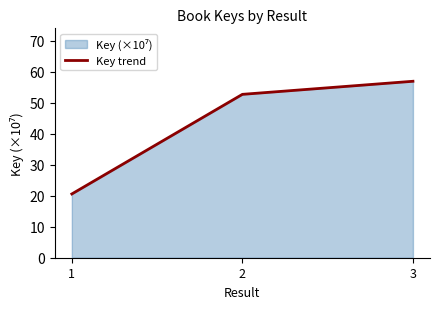

List the labels in order of value, largest first.

3, 2, 1